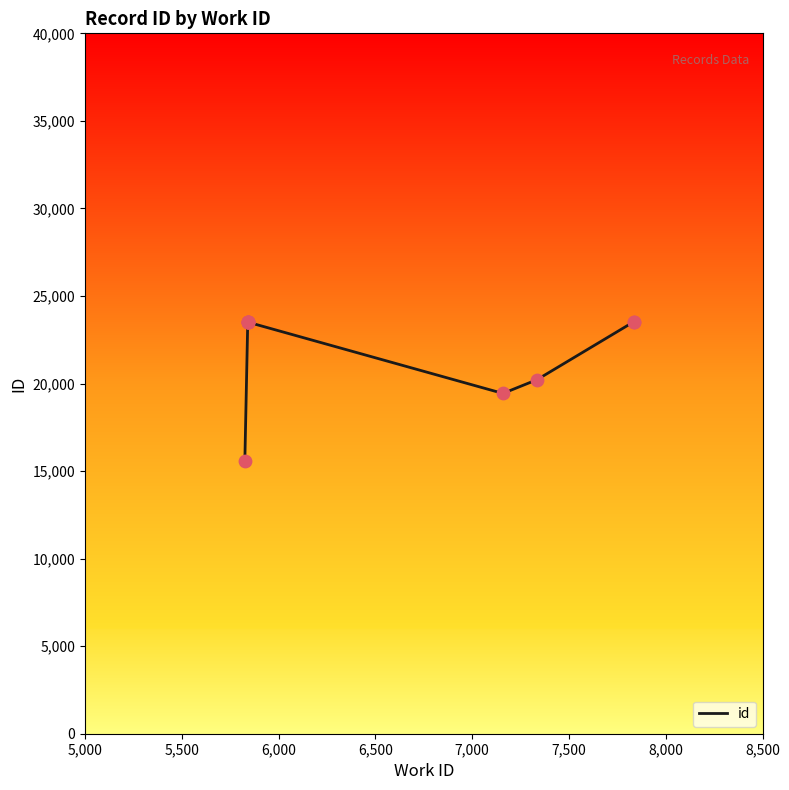

Which has a higher value, 8,000 or 7,500?

7,500